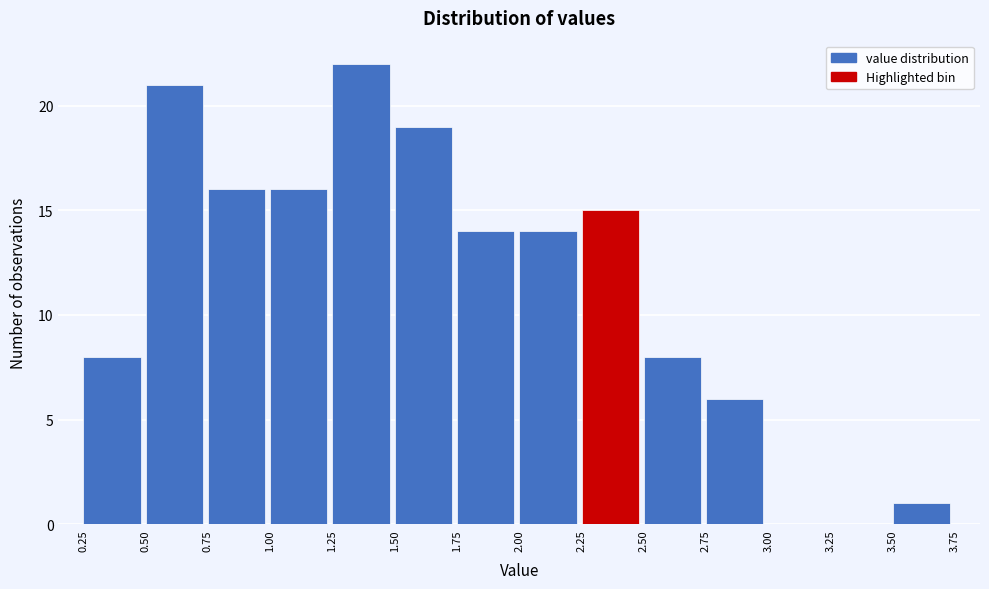

Which range on the x-axis has the tallest bar?

1.25 to 1.50